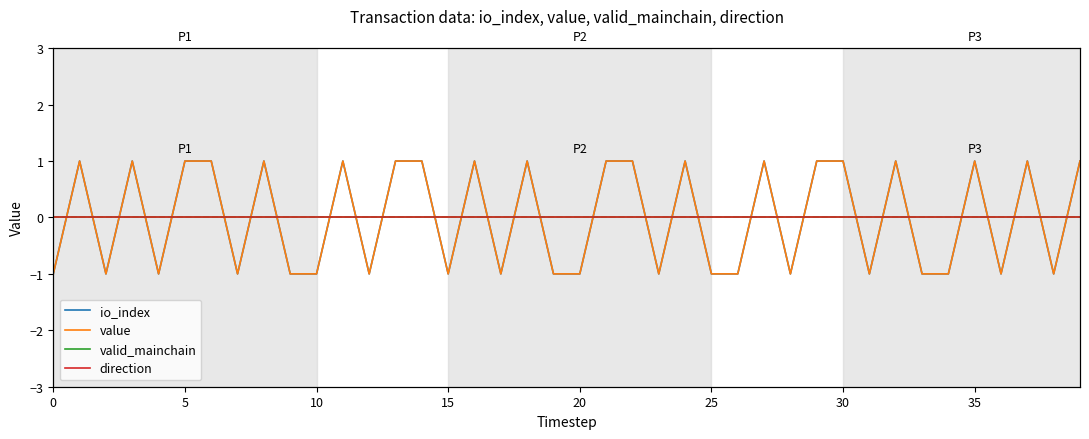

Is the value of io_index at 0 greater than the value of direction at 11?

No